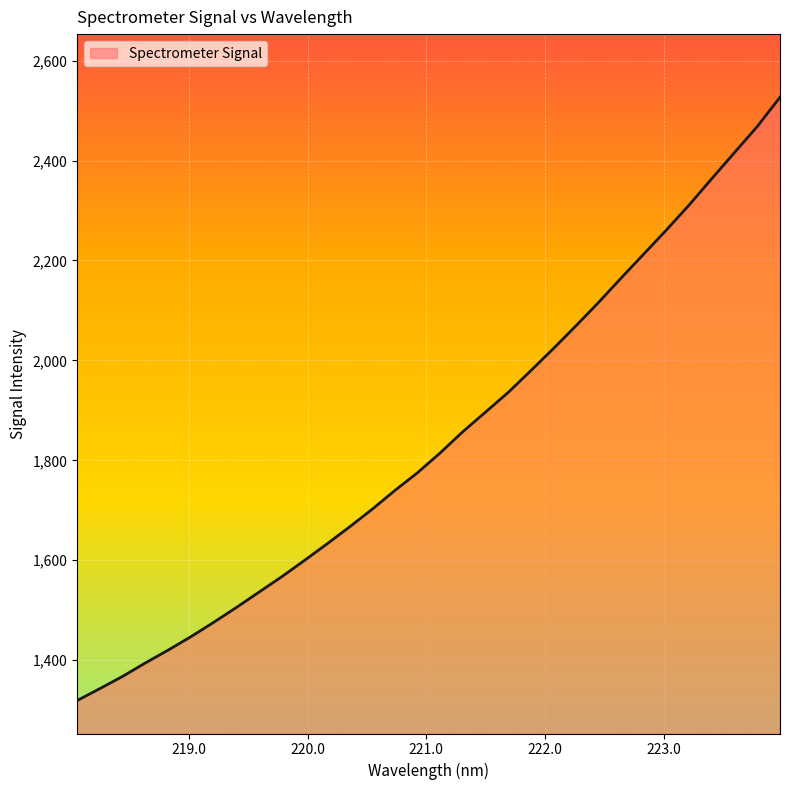

What is the difference between the second highest and minimum values?

1149.3